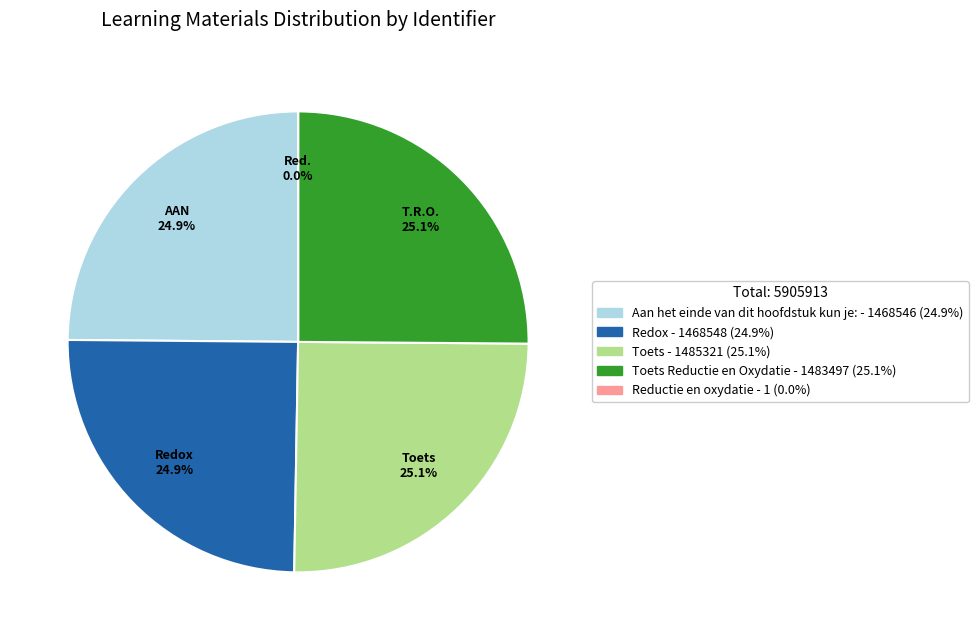

What is the smallest slice in the pie chart?

Reductie en oxydatie